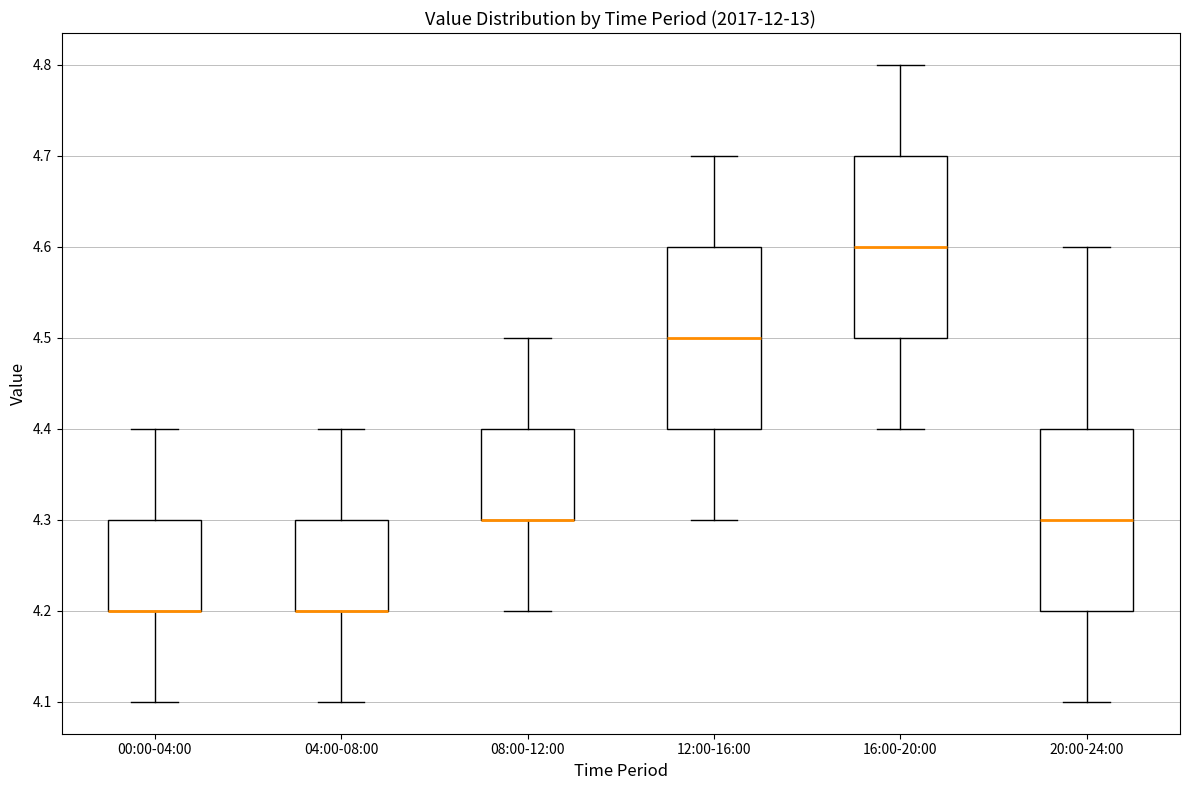

Where does the median line of the box for 12:00-16:00 sit on the y-axis? The values are not printed on the chart, so give them approximately, as read against the axis.

4.5